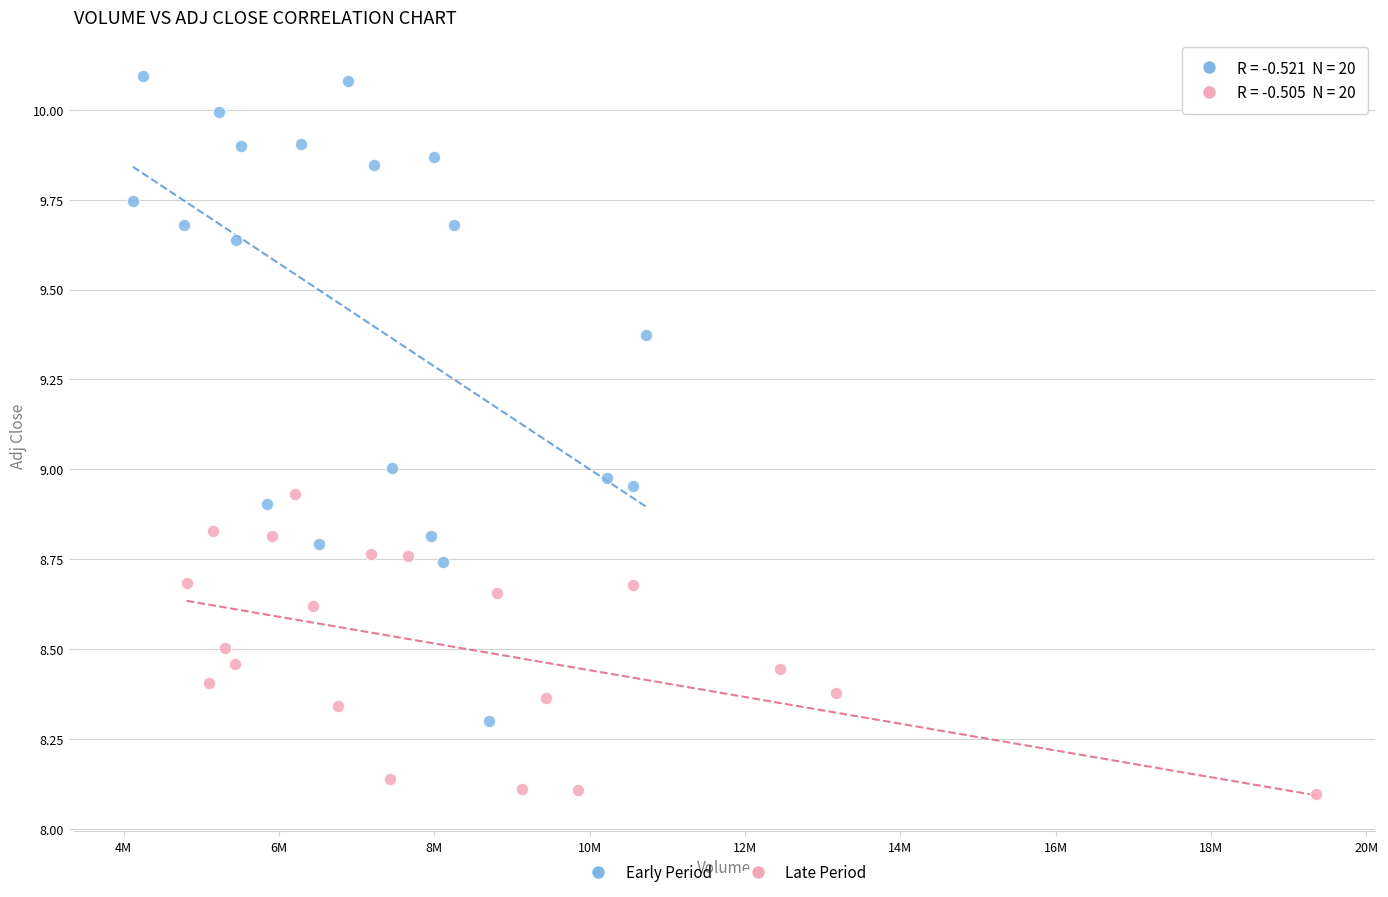

What are all the series names shown in the legend?

Early Period, Late Period